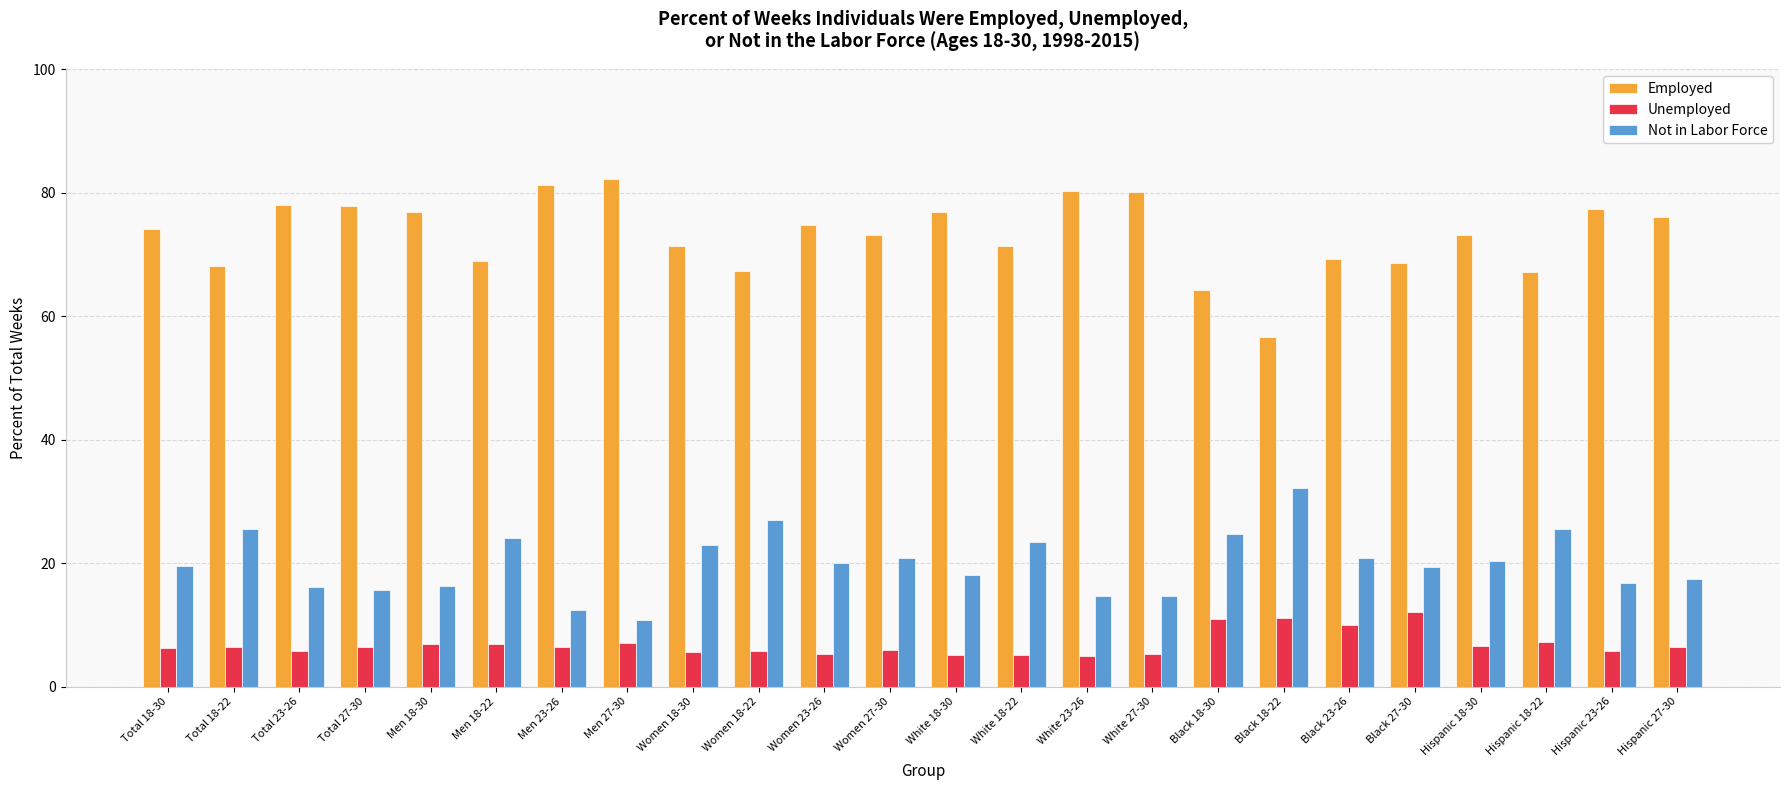

What is the total value across all series at Total 18-22?

100.0